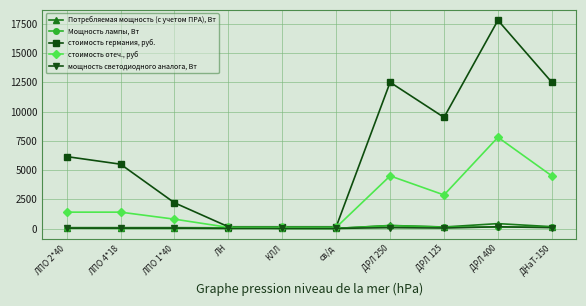

Is it true that стоимость отеч., руб equals 2061.9 at ЛПО 2*40?

False